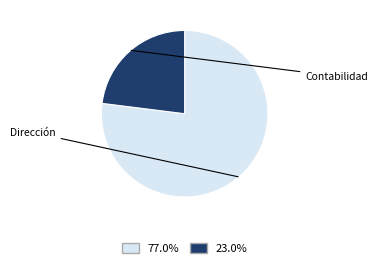

What percentage is the Contabilidad slice, to the nearest percent?

23%